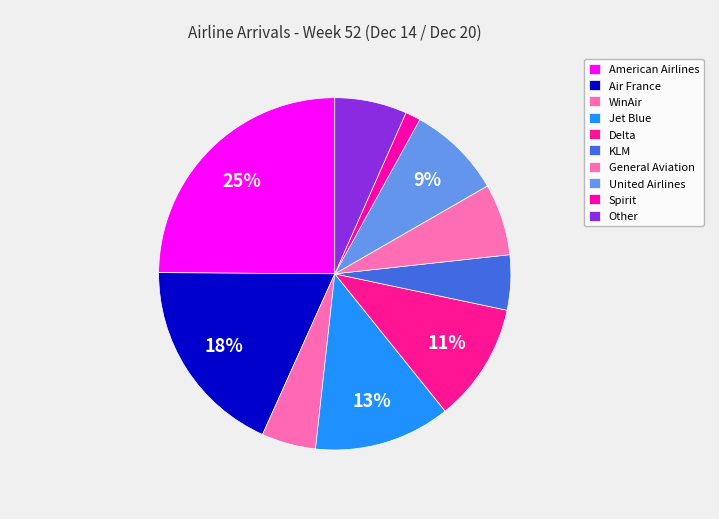

How many segments does this pie chart have?

10